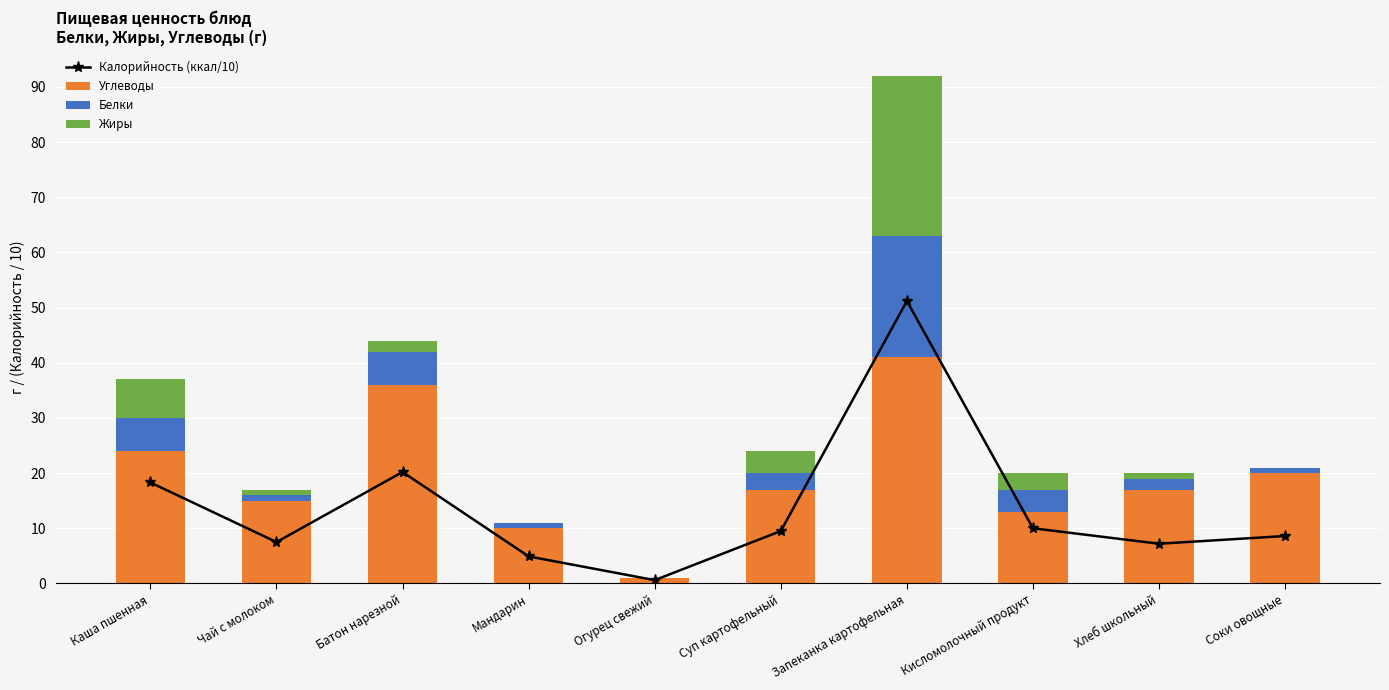

Between Огурец свежий and Мандарин, which is larger?

Мандарин